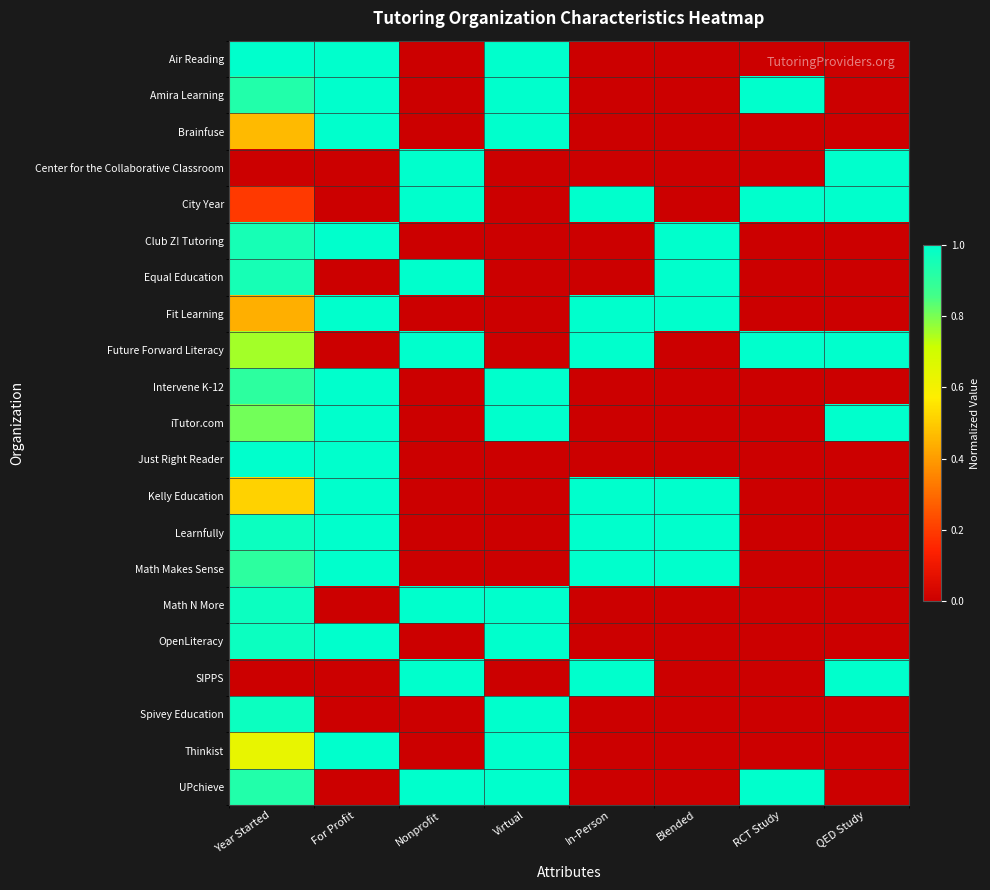

Which series has the largest total across all categories?

Future Forward Literacy